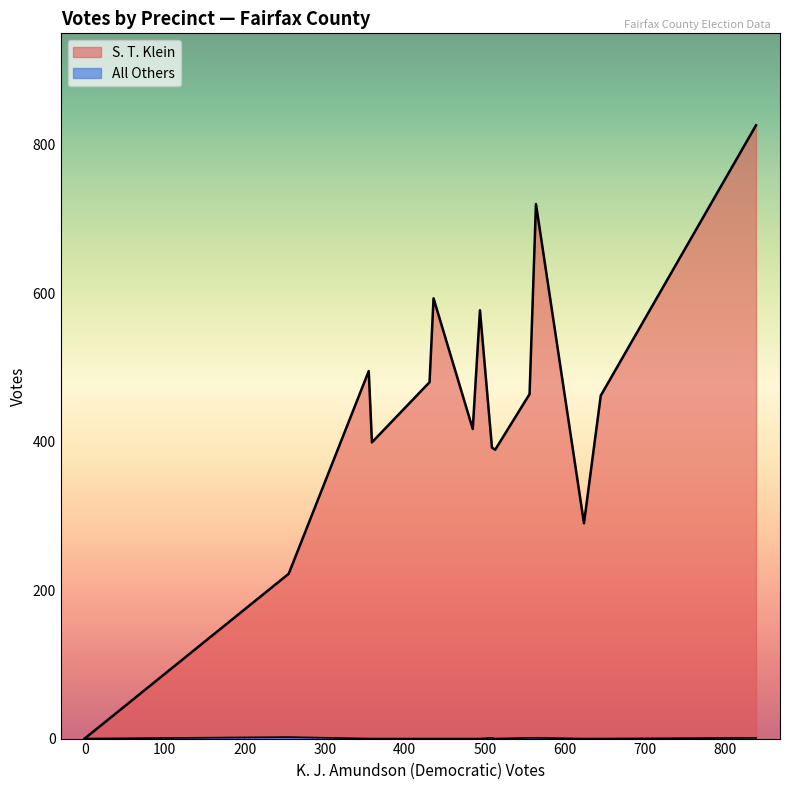

Count the number of categories in the chart.

15